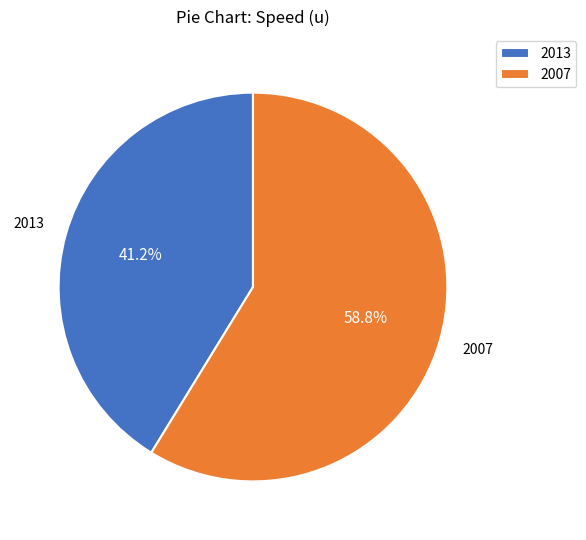

Between 2013 and 2007, which is larger?

2007